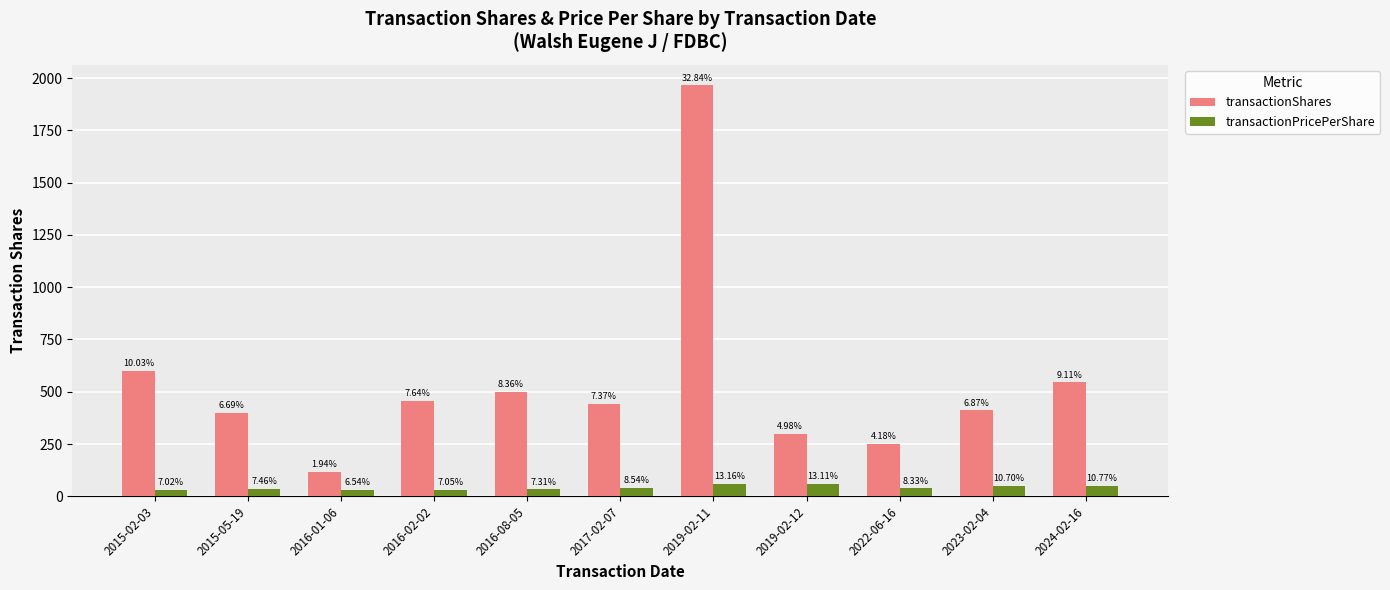

What is the value of the transactionPricePerShare bar at the 10th from the left?

49.2